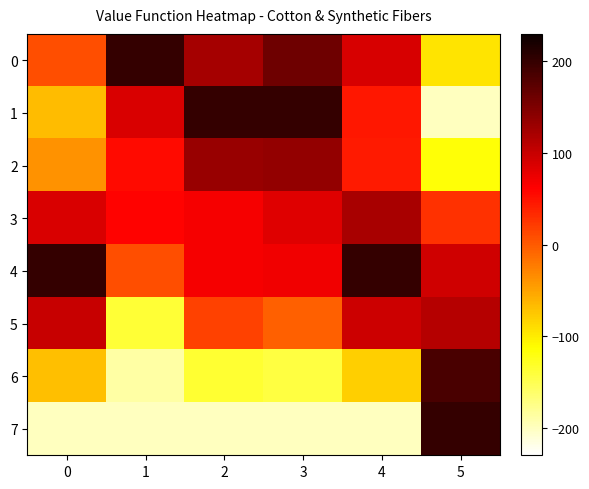

Reading left to right, transcribe all the data shown in this chart.

0: 0=8.8	1=200.0	2=122.6	3=161.4	4=89.3	5=-95.0
1: 0=-67.7	1=87.9	2=200.0	3=200.0	4=46.0	5=-200.0
2: 0=-38.3	1=54.4	2=131.5	3=135.1	4=44.3	5=-115.1
3: 0=88.0	1=60.0	2=68.3	3=83.7	4=120.4	5=27.0
4: 0=200.0	1=8.8	2=67.5	3=71.3	4=200.0	5=95.0
5: 0=99.5	1=-137.5	2=16.5	3=-5.1	4=96.5	5=112.7
6: 0=-68.8	1=-187.1	2=-135.6	3=-143.4	4=-80.7	5=186.1
7: 0=-200.0	1=-200.0	2=-200.0	3=-200.0	4=-200.0	5=200.0